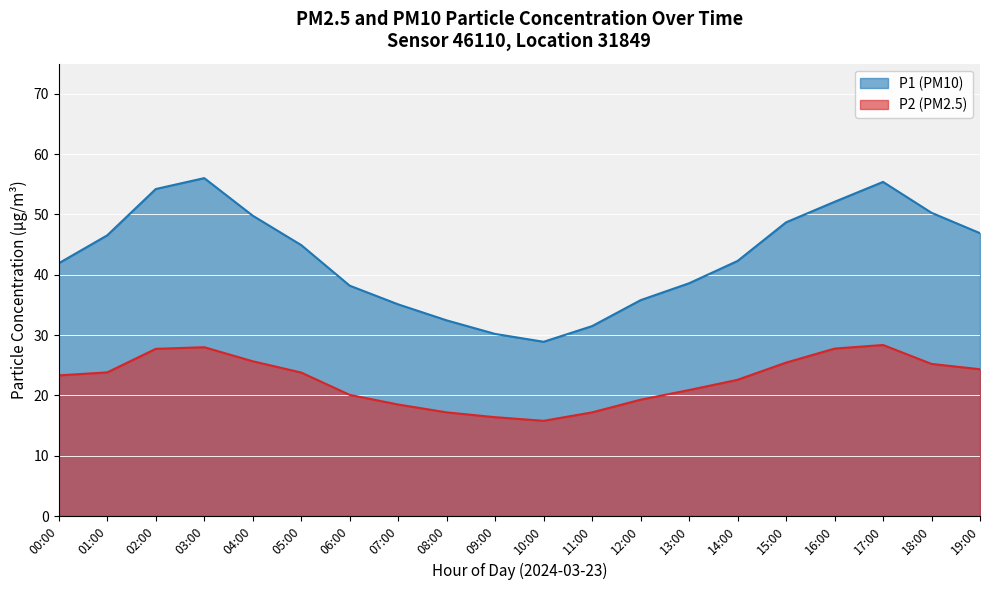

Does the chart display data point markers on the line(s)?

No